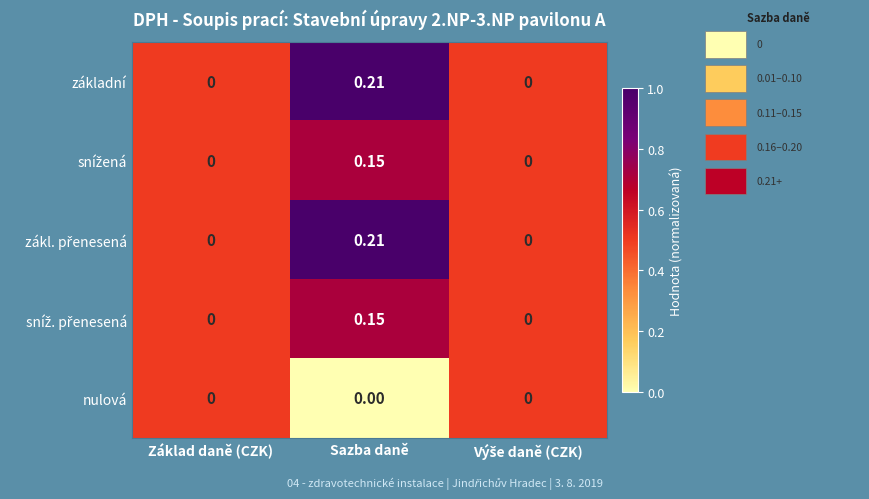

Is the value of nulová at Základ daně (CZK) greater than the value of základní at Sazba daně?

No